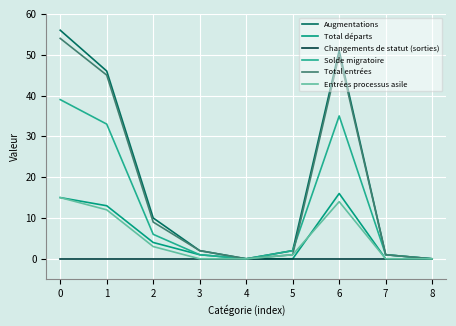

True or false: Augmentations has a value of 16 at 2.

False